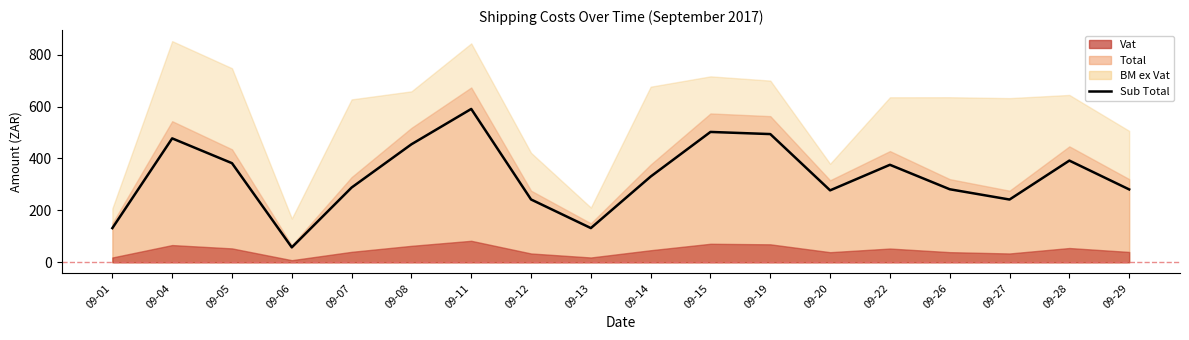

At which label does the data first exceed 330?

09-04